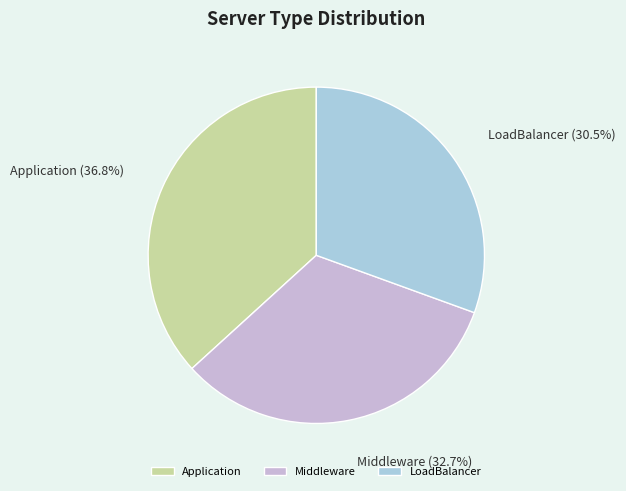

To the nearest percent, what is the difference between the largest and smallest slice percentages?

6%